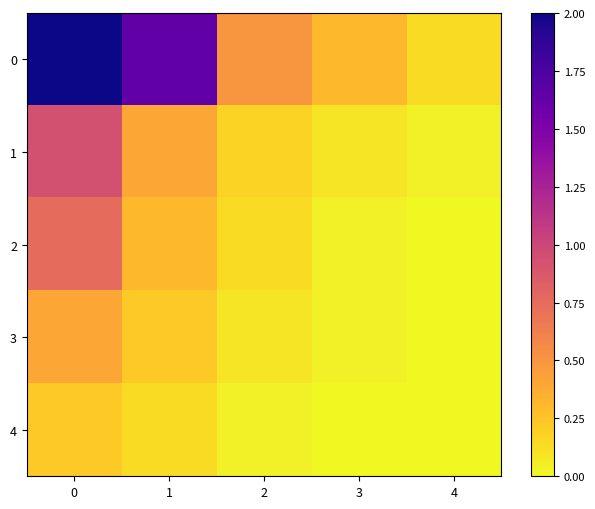

Reading right to left, what are all the values shown in this chart?

0: 4=0.1	3=0.3	2=0.5	1=1.6	0=2.0
1: 4=0.0	3=0.1	2=0.2	1=0.4	0=0.9
2: 4=0.0	3=0.0	2=0.1	1=0.3	0=0.8
3: 4=0.0	3=0.0	2=0.1	1=0.2	0=0.4
4: 4=0.0	3=0.0	2=0.0	1=0.1	0=0.2